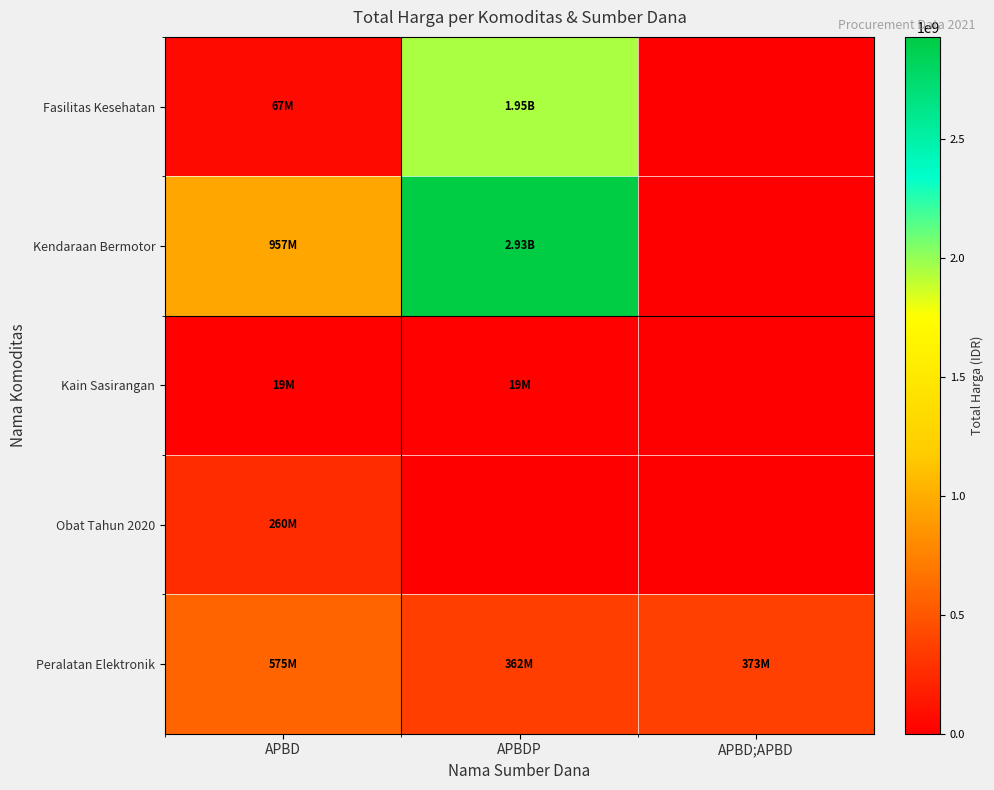

At APBDP, list the series in order from smallest to largest.

Obat Tahun 2020, Kain Sasirangan, Peralatan Elektronik, Fasilitas Kesehatan, Kendaraan Bermotor